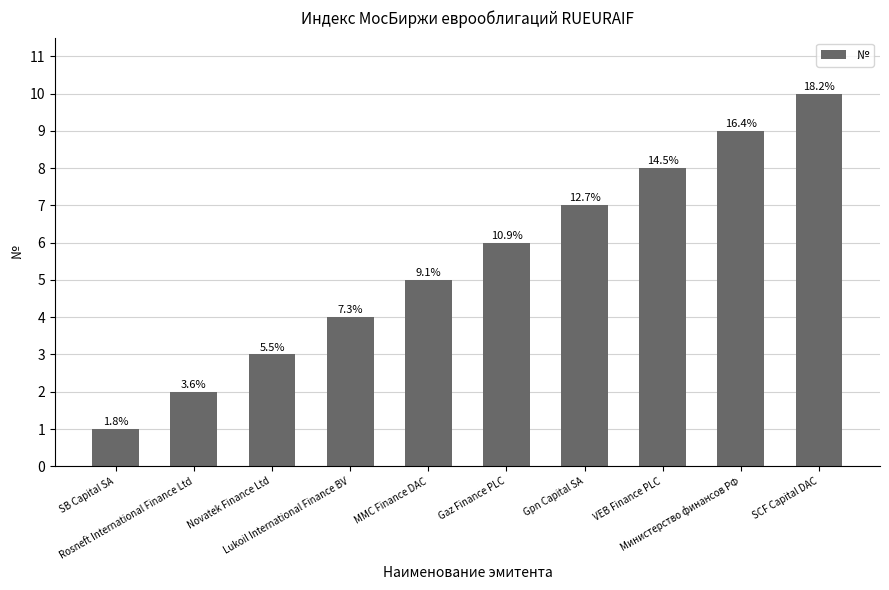

What is the sum of the values at Rosneft International Finance Ltd and SCF Capital DAC?

12